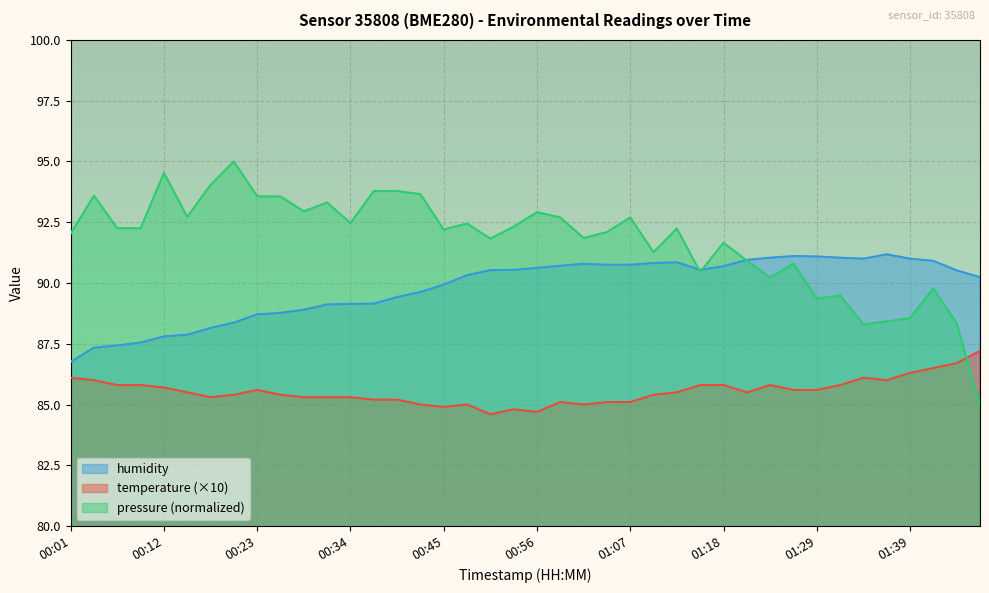

Reading left to right, extract all data points from this chart.

temperature: 86.1	86.0	85.8	85.8	85.7	85.5	85.3	85.4	85.6	85.4	85.3	85.3	85.3	85.2	85.2	85.0	84.9	85.0	84.6	84.8	84.7	85.1	85.0	85.1	85.1	85.4	85.5	85.8	85.8	85.5	85.8	85.6	85.6	85.8	86.1	86.0	86.3	86.5	86.7	87.2
humidity: 86.8	87.3	87.4	87.5	87.8	87.9	88.2	88.4	88.7	88.8	88.9	89.1	89.1	89.2	89.4	89.6	89.9	90.3	90.5	90.5	90.6	90.7	90.8	90.8	90.8	90.8	90.8	90.5	90.7	91.0	91.0	91.1	91.1	91.0	91.0	91.2	91.0	90.9	90.5	90.2